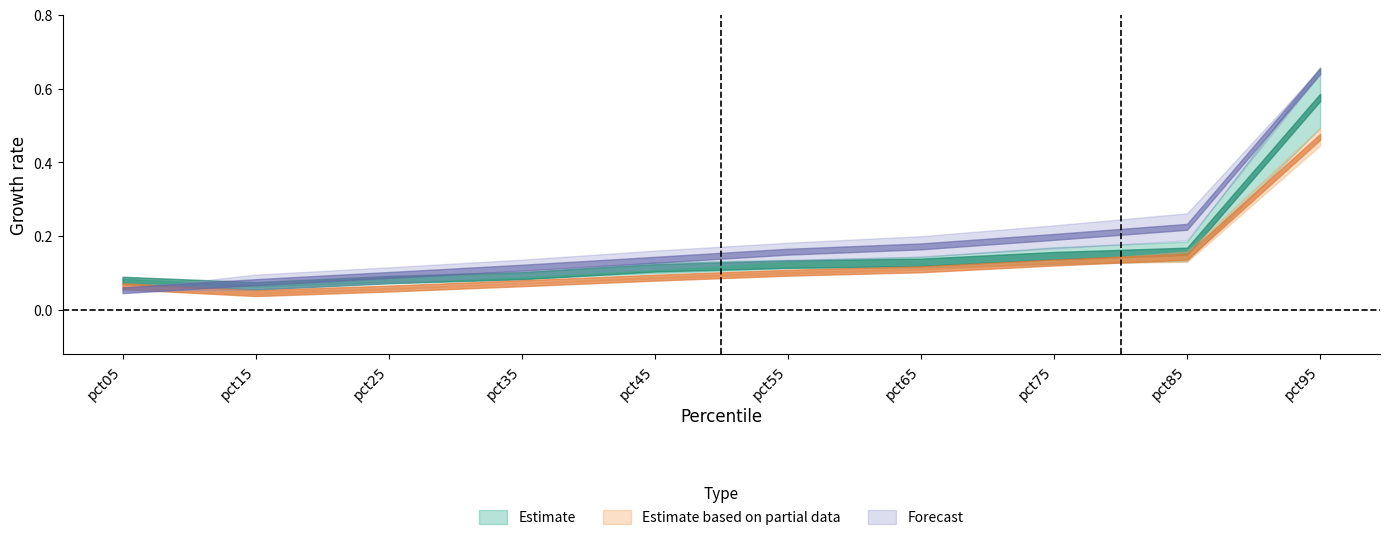

Does the chart have visible grid lines?

No